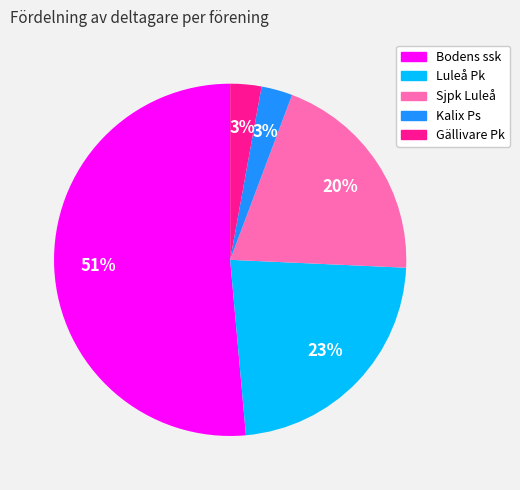

To the nearest percent, what percentage of the pie is Gällivare Pk?

3%